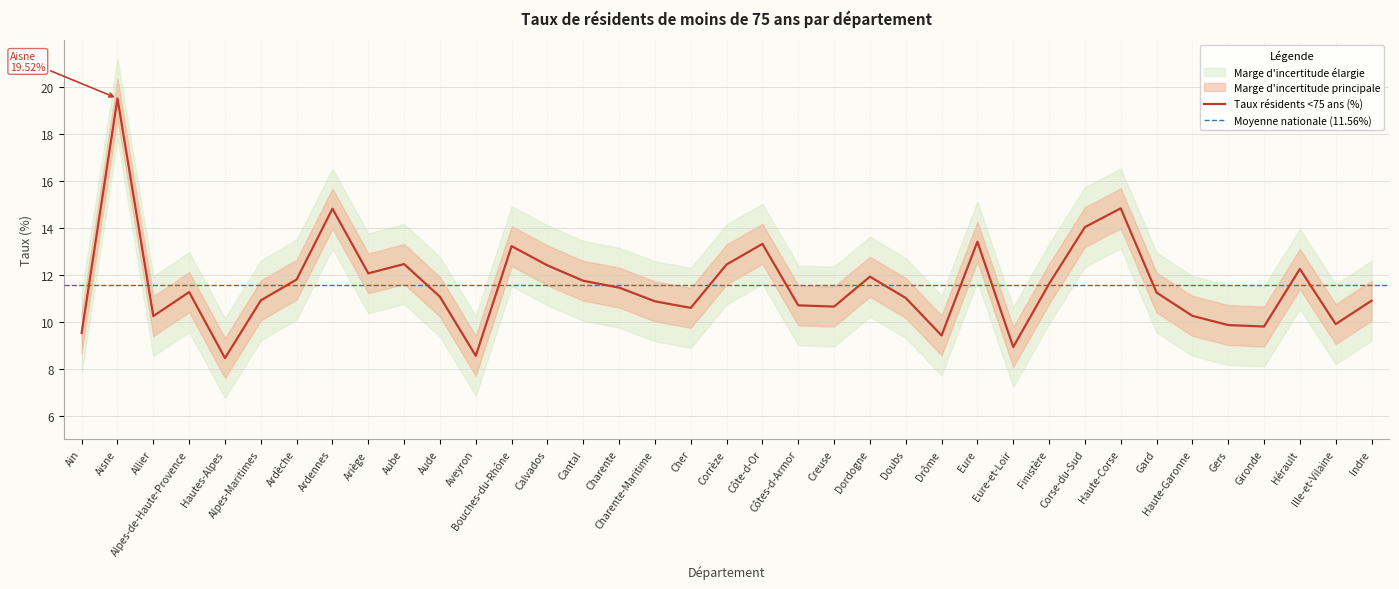

What is the sum of the values at Ardennes and Eure?

28.2